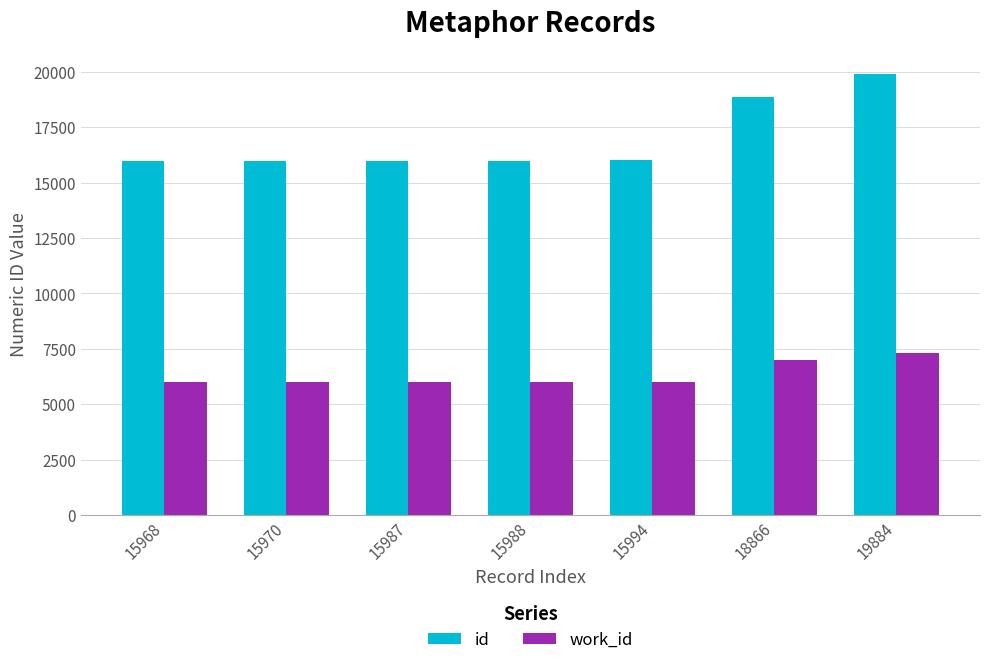

True or false: id has a value of 15970 at 15970.

True